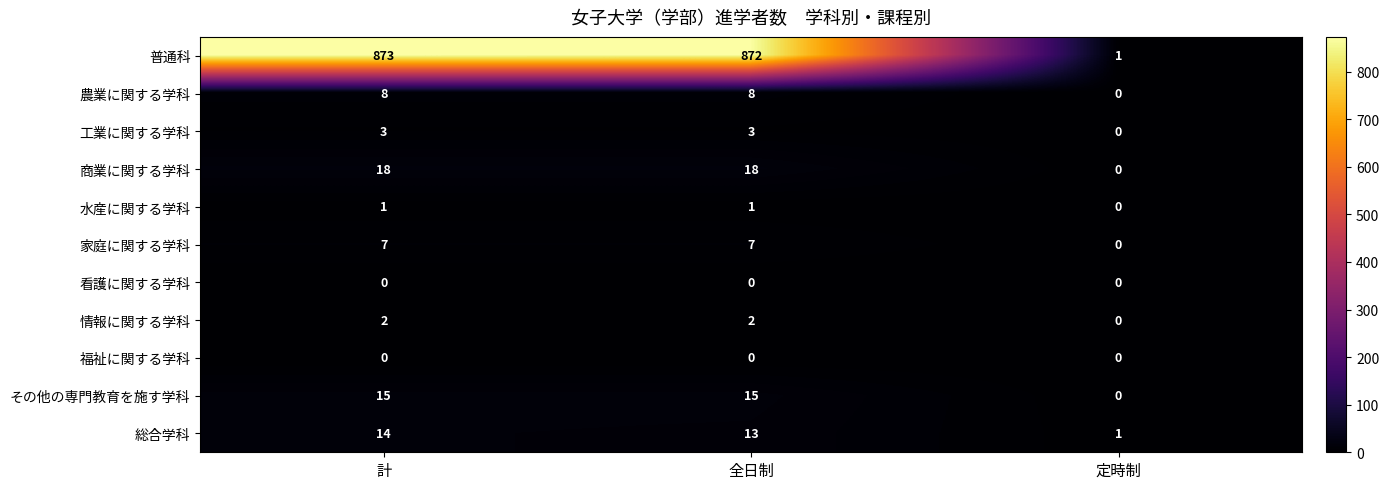

What is the spread (max minus min) of values at 定時制?

1